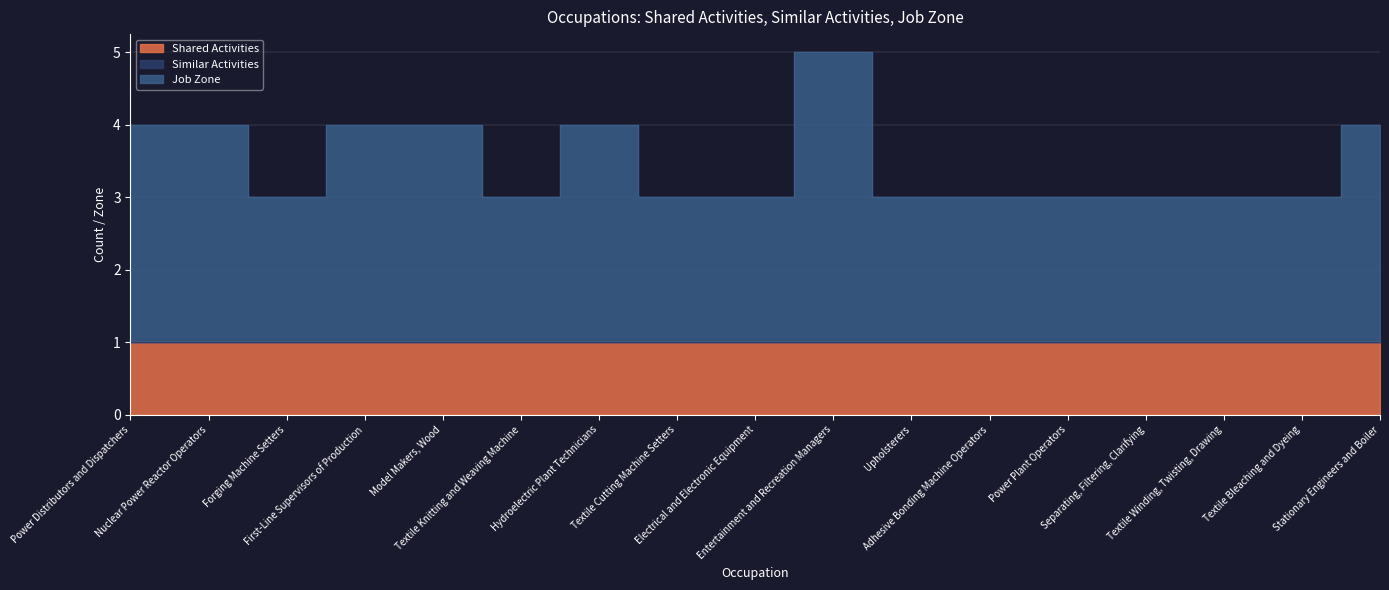

True or false: Similar Activities has more than 1 points higher than both neighbors.

False